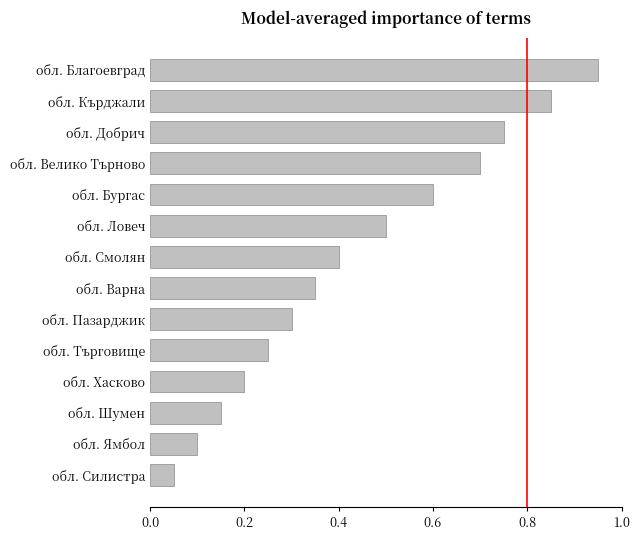

Which label corresponds to the largest value in the chart?

обл. Благоевград